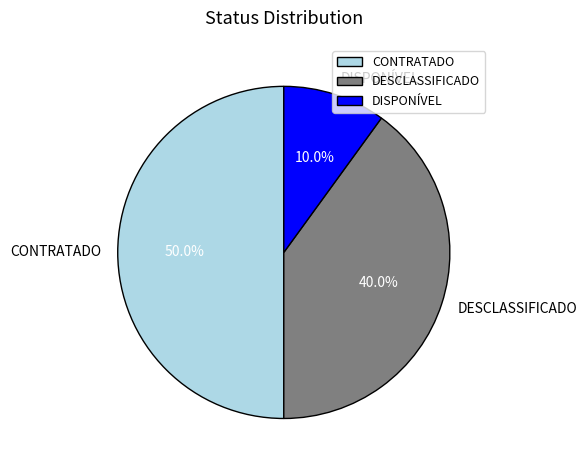

Does DISPONÍVEL represent more than half of the total?

No